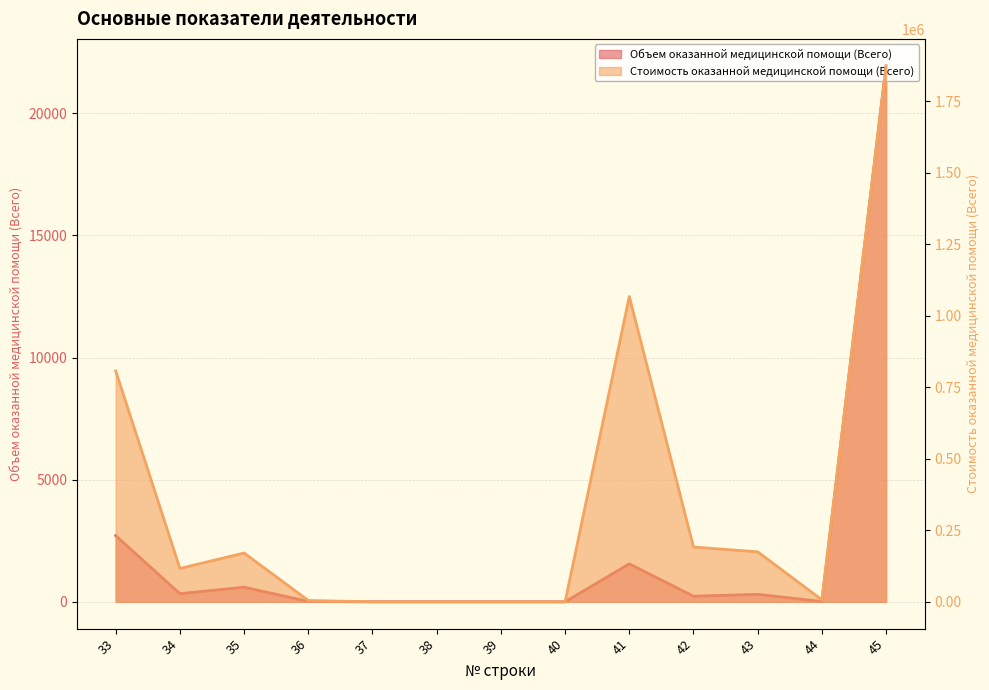

Reading right to left, transcribe all the data shown in this chart.

Объем оказанной медицинской помощи (Всего): 21946	11	309	230	1556	0	0	0	0	15	599	335	2709
Стоимость оказанной медицинской помощи (Всего): 1874603	7045	174740	191685	1067451	0	0	0	0	4711	170715	116689	807151